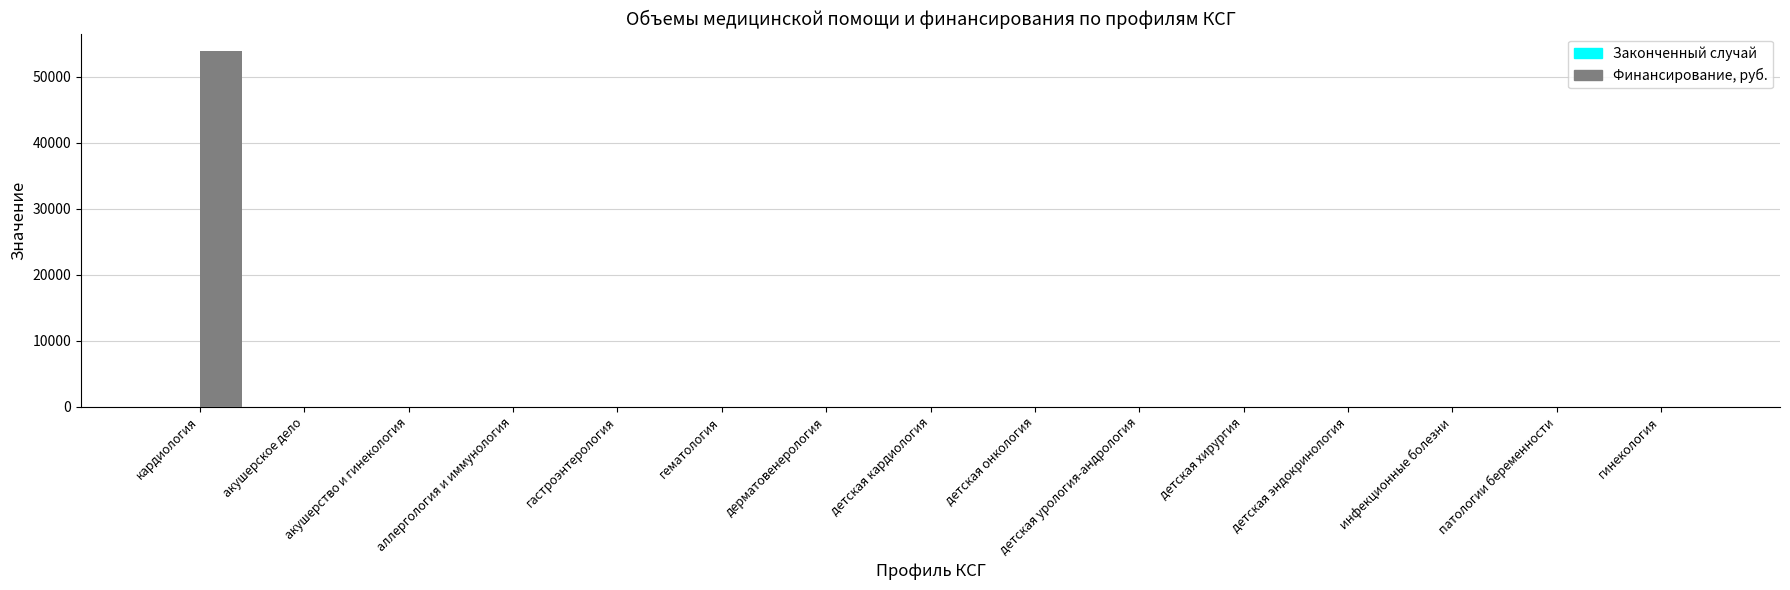

At which label does Финансирование, руб. reach its peak?

кардиология